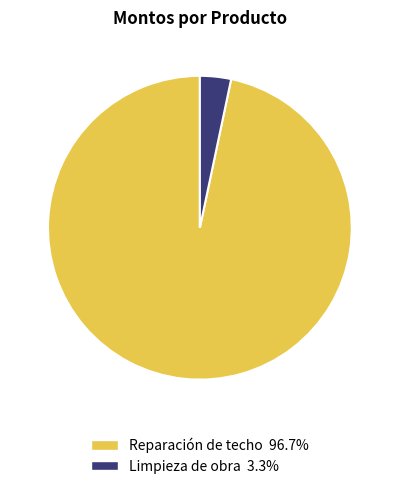

How many segments does this pie chart have?

2